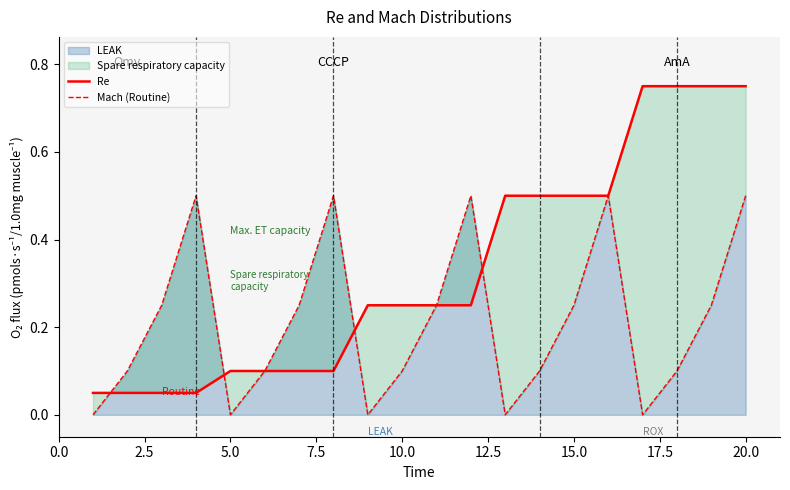

What is the maximum value for LEAK?

0.5